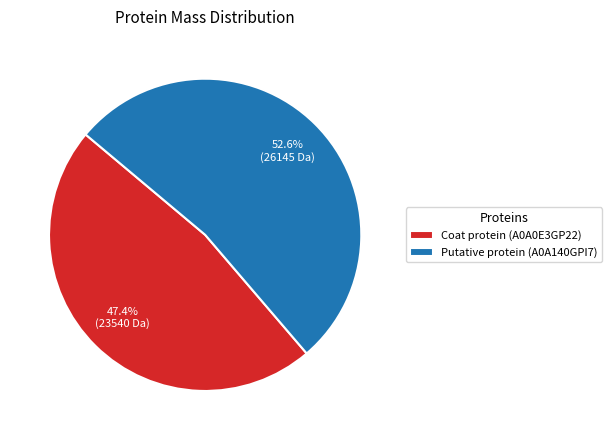

What is the ratio of the value at Putative protein (A0A140GPI7) to the value at Coat protein (A0A0E3GP22)?

1.1